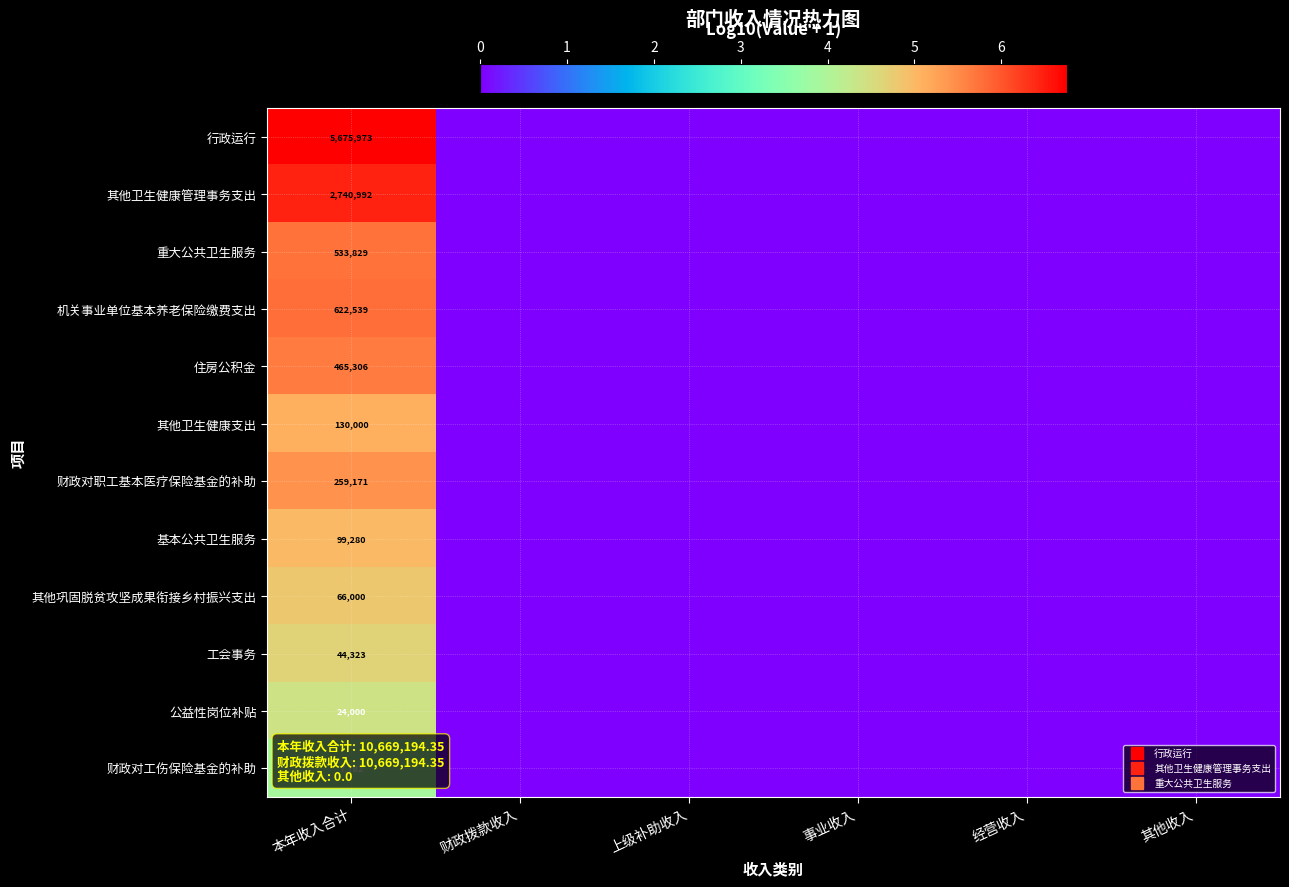

Rank the series by their maximum value, from highest to lowest.

行政运行, 其他卫生健康管理事务支出, 机关事业单位基本养老保险缴费支出, 重大公共卫生服务, 住房公积金, 财政对职工基本医疗保险基金的补助, 其他卫生健康支出, 基本公共卫生服务, 其他巩固脱贫攻坚成果衔接乡村振兴支出, 工会事务, 公益性岗位补贴, 财政对工伤保险基金的补助